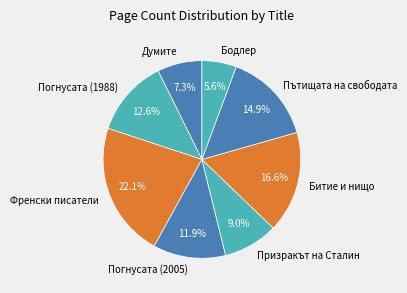

What is the ratio of the value at Думите to the value at Пътищата на свободата?

0.5